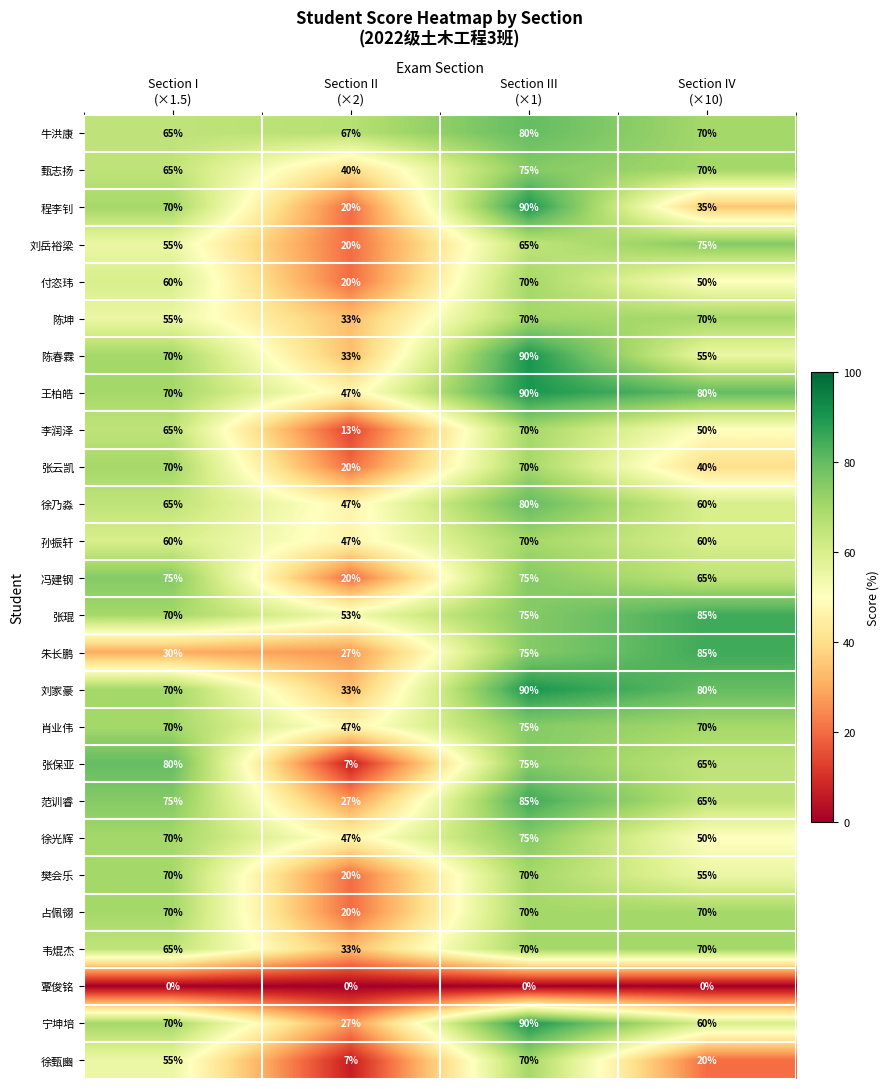

Between Section I
(×1.5) and Section III
(×1), which series saw the biggest shift?

朱长鹏